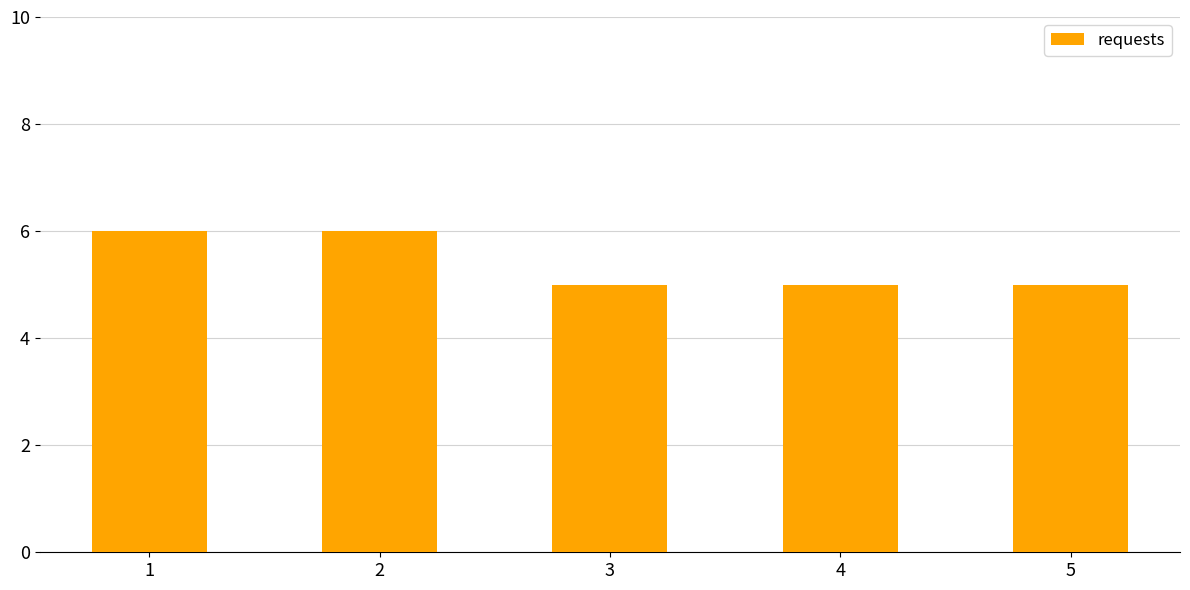

What is the greatest value displayed?

6